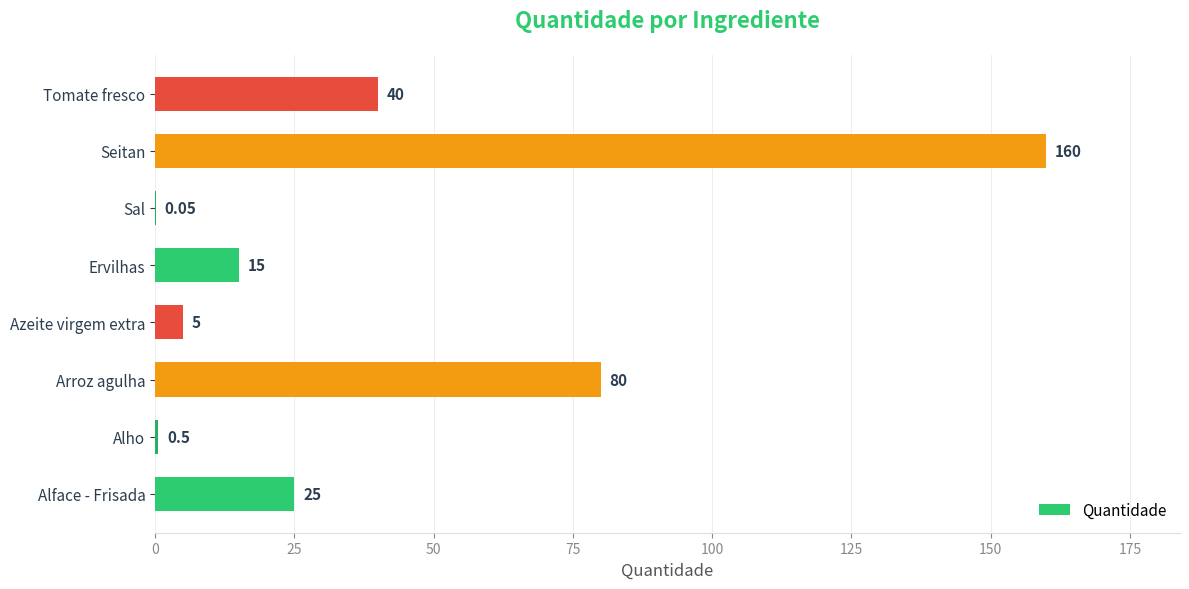

Which label corresponds to the largest value in the chart?

Seitan